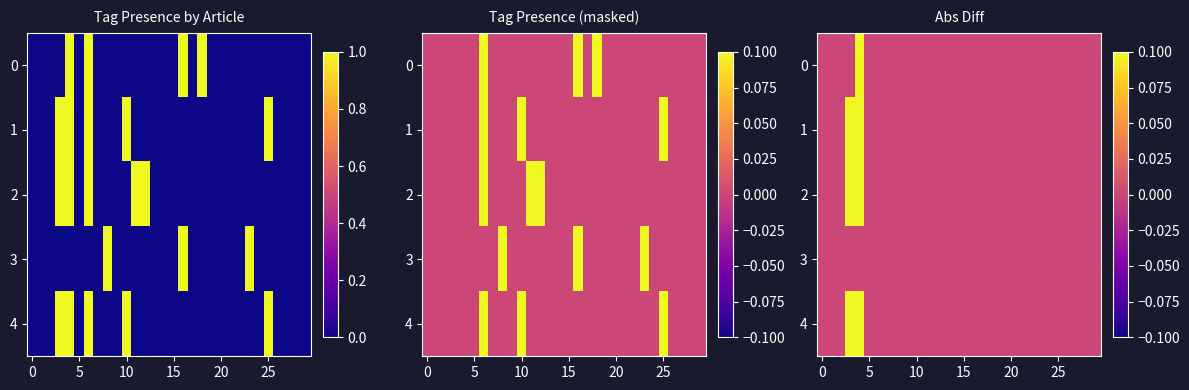

Rank the series by their maximum value, from highest to lowest.

0, 1, 2, 4, 3